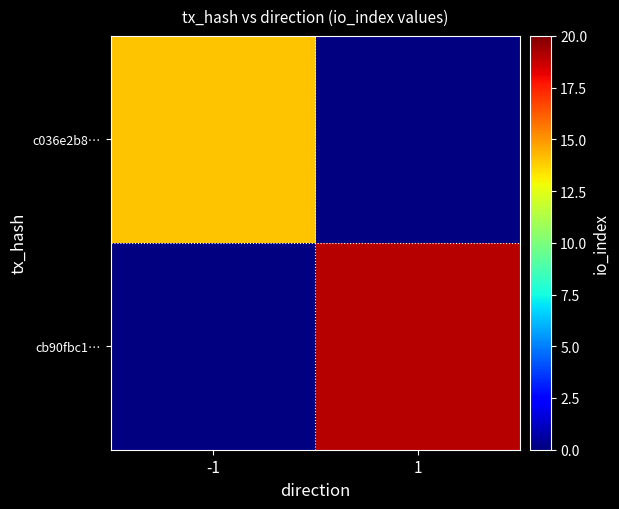

The value of cb90fbc1… at 1 is 4.7. True or false?

False